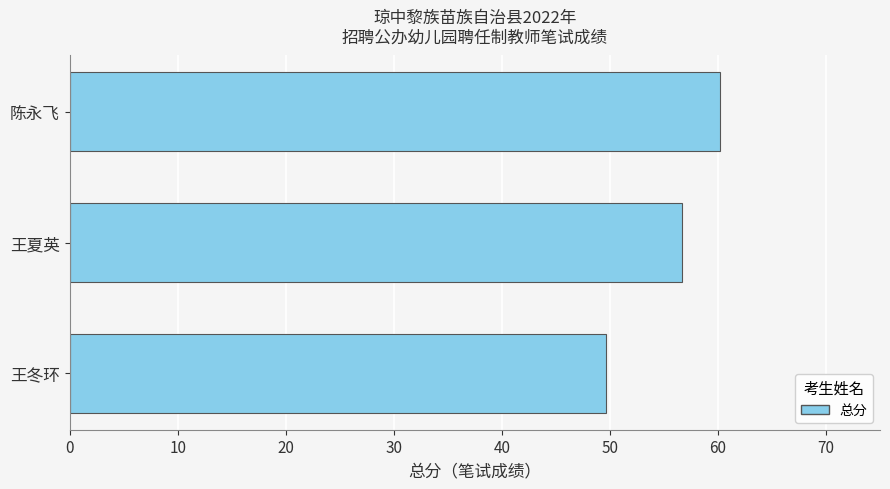

The value at 王夏英 is 73.8. True or false?

False